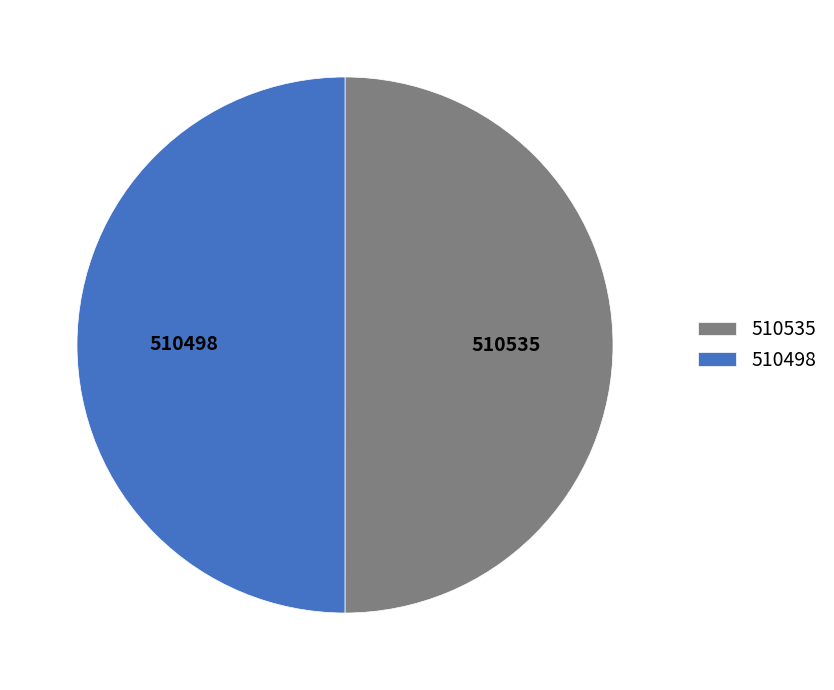

True or false: 510535 accounts for 50% of the total.

True